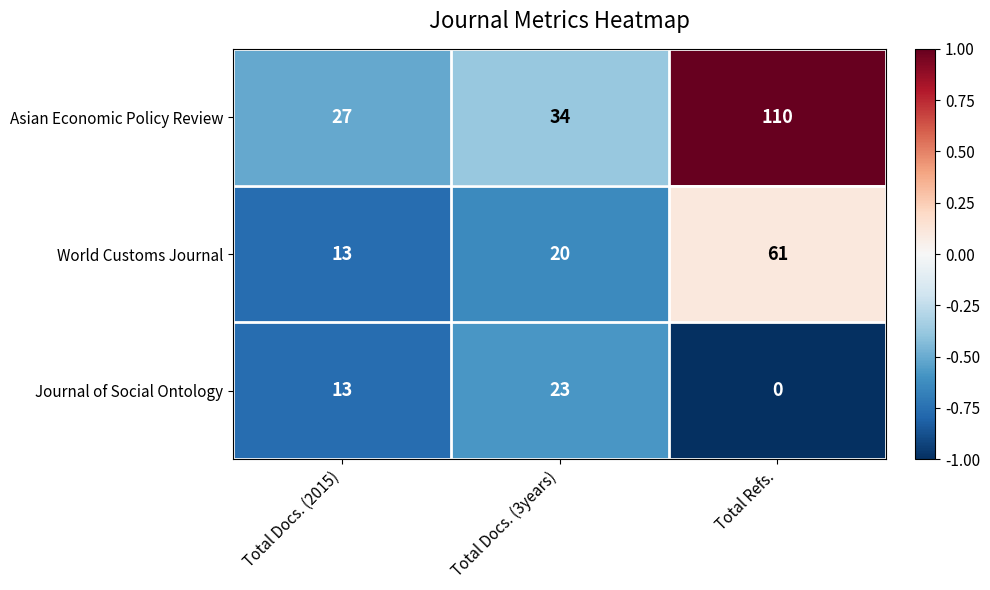

What is the maximum value for Asian Economic Policy Review?

110